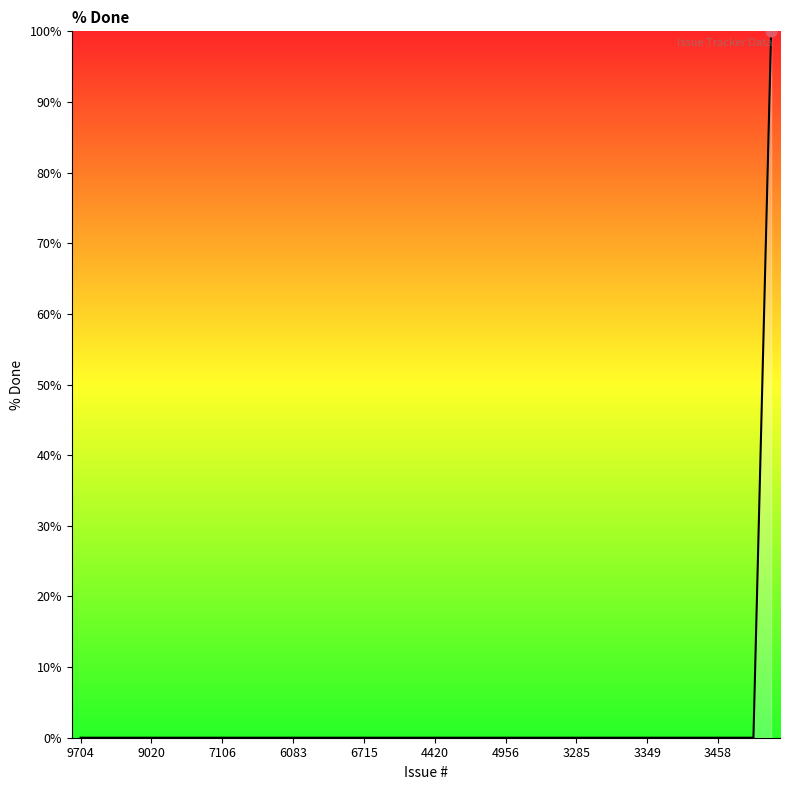

What is the maximum value shown in the chart?

100